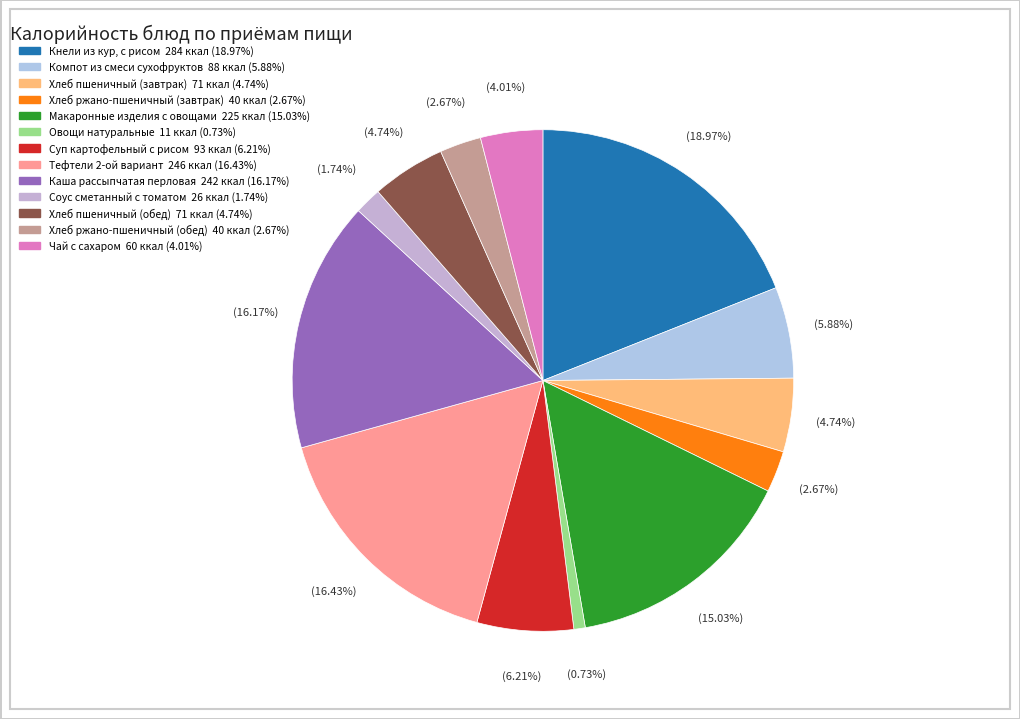

To the nearest percent, what is the average slice percentage?

8%